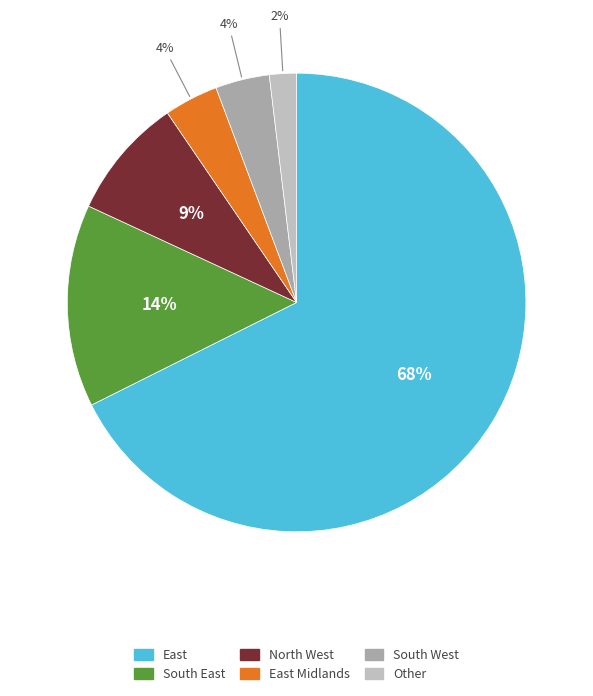

Does any single category account for the majority?

Yes